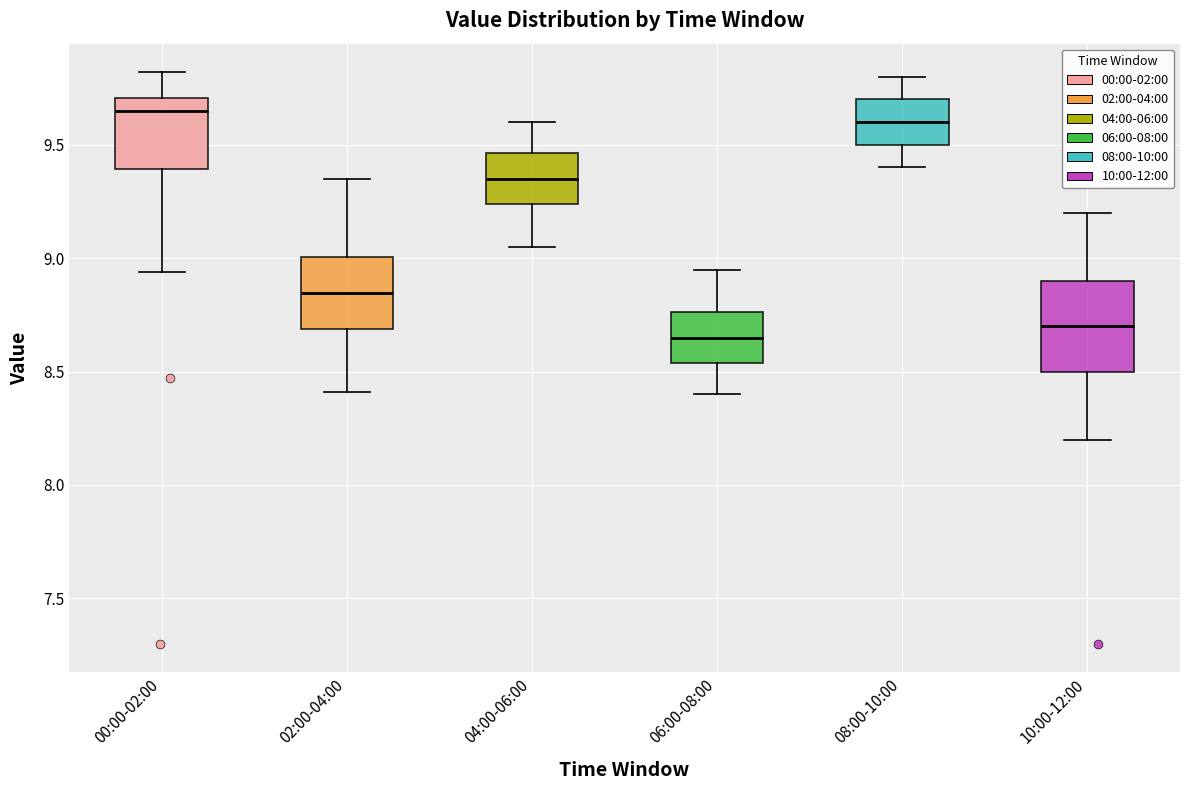

Reading left to right, transcribe this box plot: for each box, give where its median line is, the range the box spans, and where its two whiskers end, as read against the y-axis. The values are not printed on the chart, so give them approximately, as read against the axis.

00:00-02:00: median 9.65, box 9.40 to 9.70, whiskers 8.95 to 9.80
02:00-04:00: median 8.85, box 8.70 to 9.00, whiskers 8.40 to 9.35
04:00-06:00: median 9.35, box 9.25 to 9.45, whiskers 9.05 to 9.60
06:00-08:00: median 8.65, box 8.55 to 8.75, whiskers 8.40 to 8.95
08:00-10:00: median 9.60, box 9.50 to 9.70, whiskers 9.40 to 9.80
10:00-12:00: median 8.70, box 8.50 to 8.90, whiskers 8.20 to 9.20